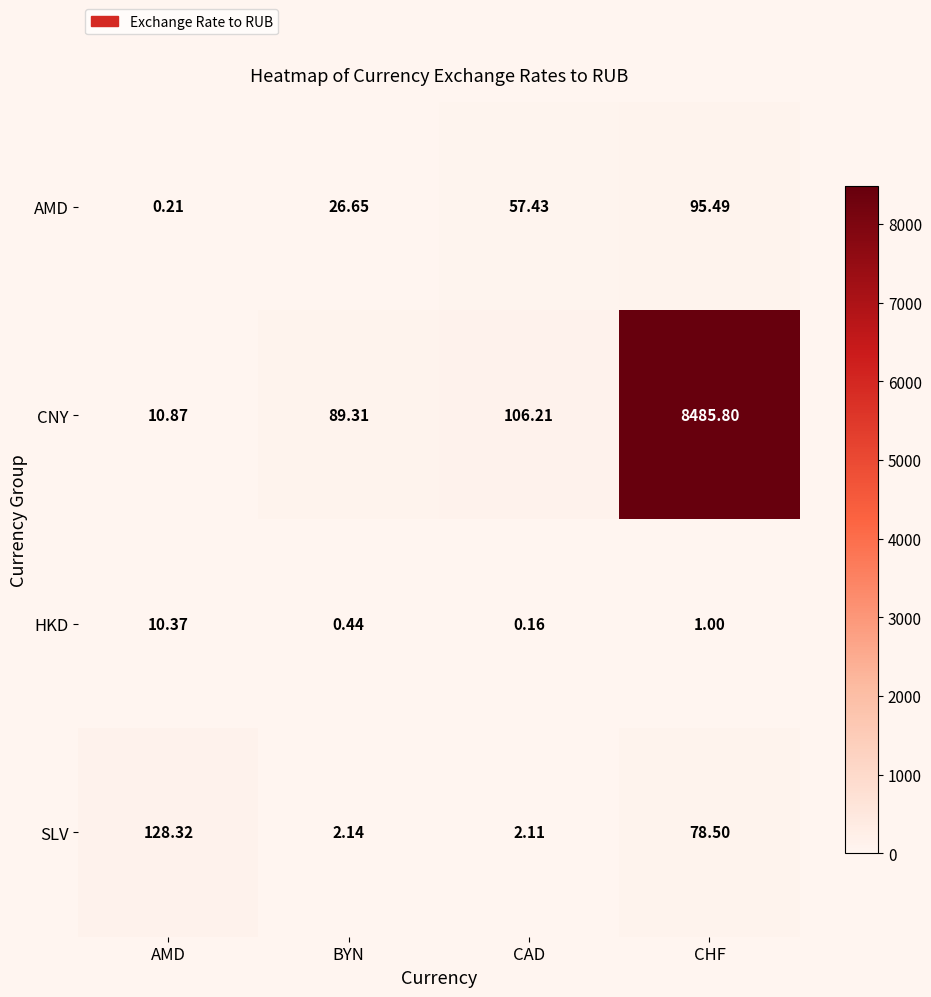

Which series has the largest range (max minus min)?

CNY